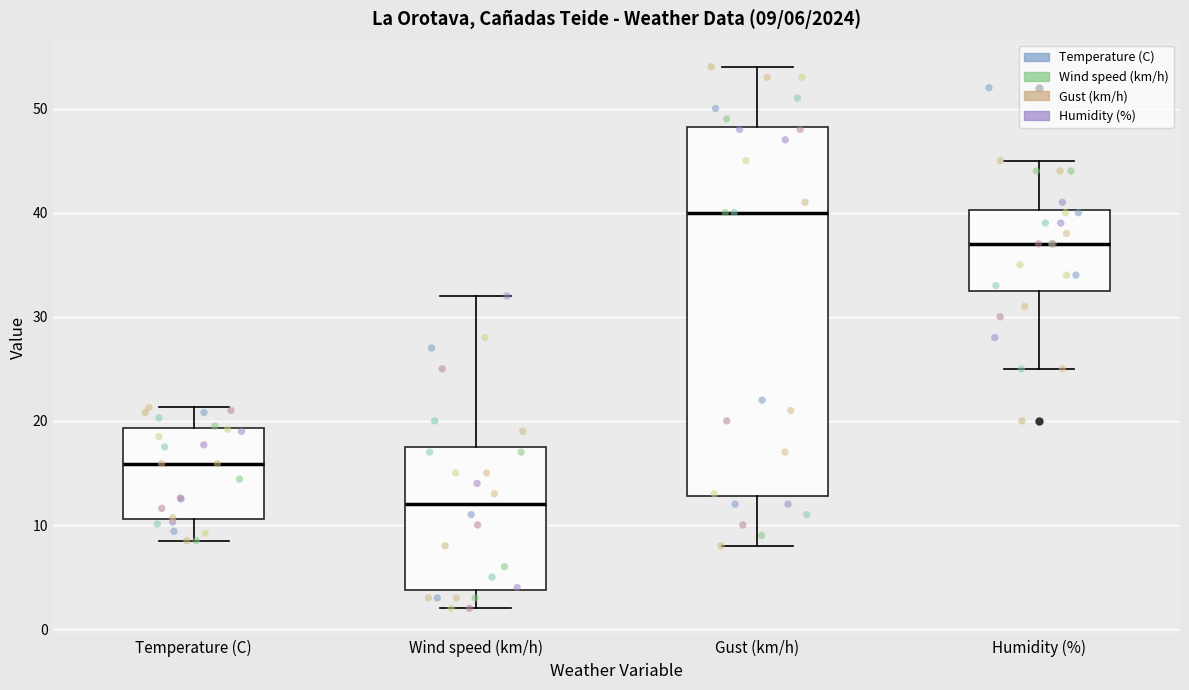

Which box is the tallest, from its lower edge to its upper edge?

Gust (km/h)